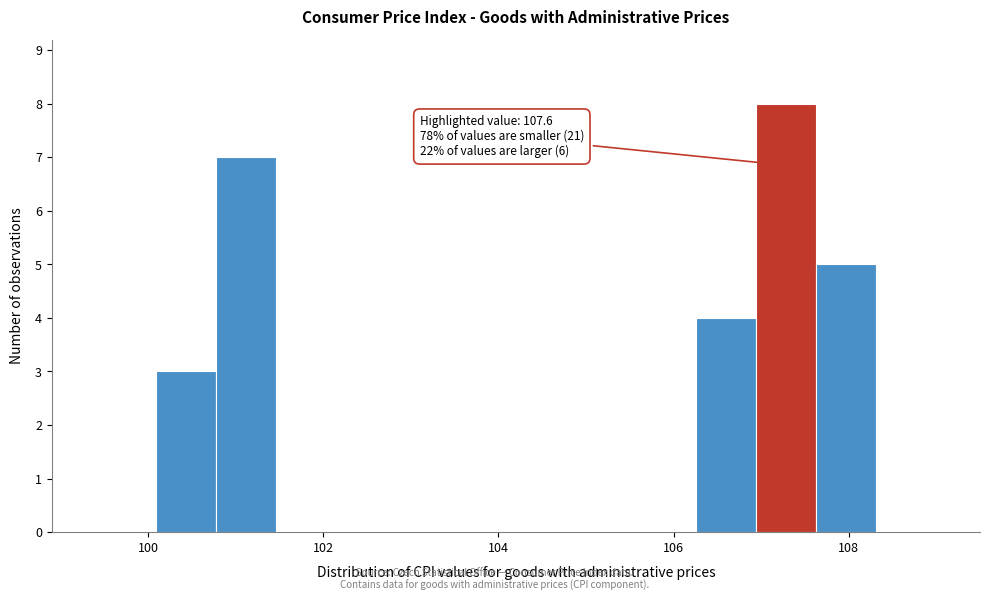

Around what value on the x-axis is the tallest bar? Give the approximate position of its centre, as read against the axis.

107.2